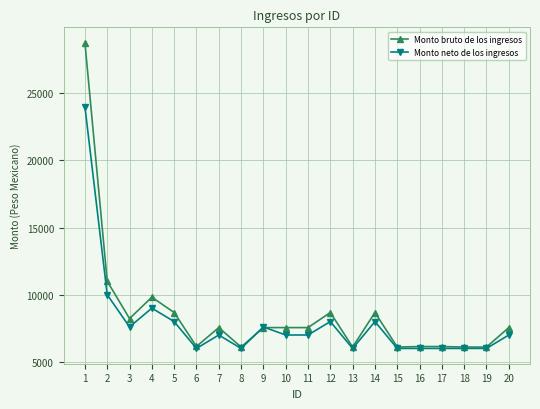

Which series has the widest spread of values?

Monto bruto de los ingresos